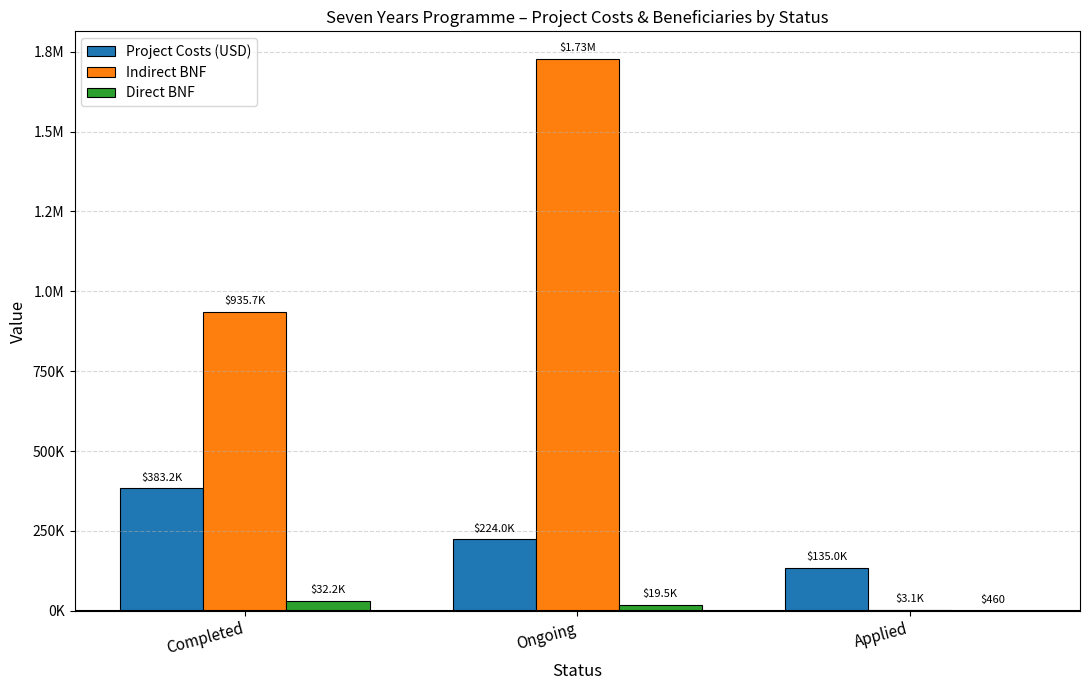

Does the chart contain stacked bars?

No